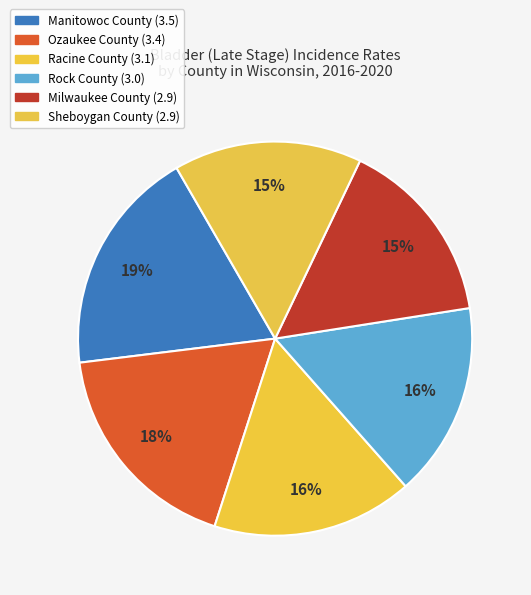

What is the change in value from Ozaukee County to Rock County?

-0.4